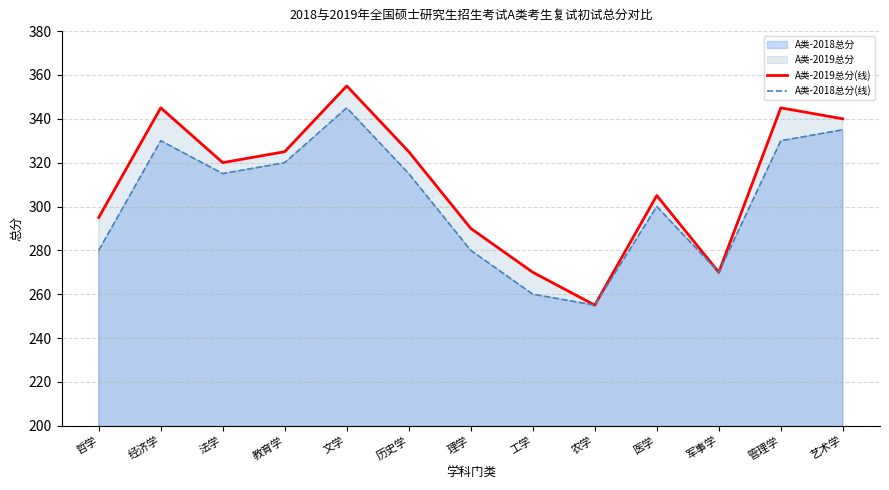

What is the spread (max minus min) of values at 艺术学?

5